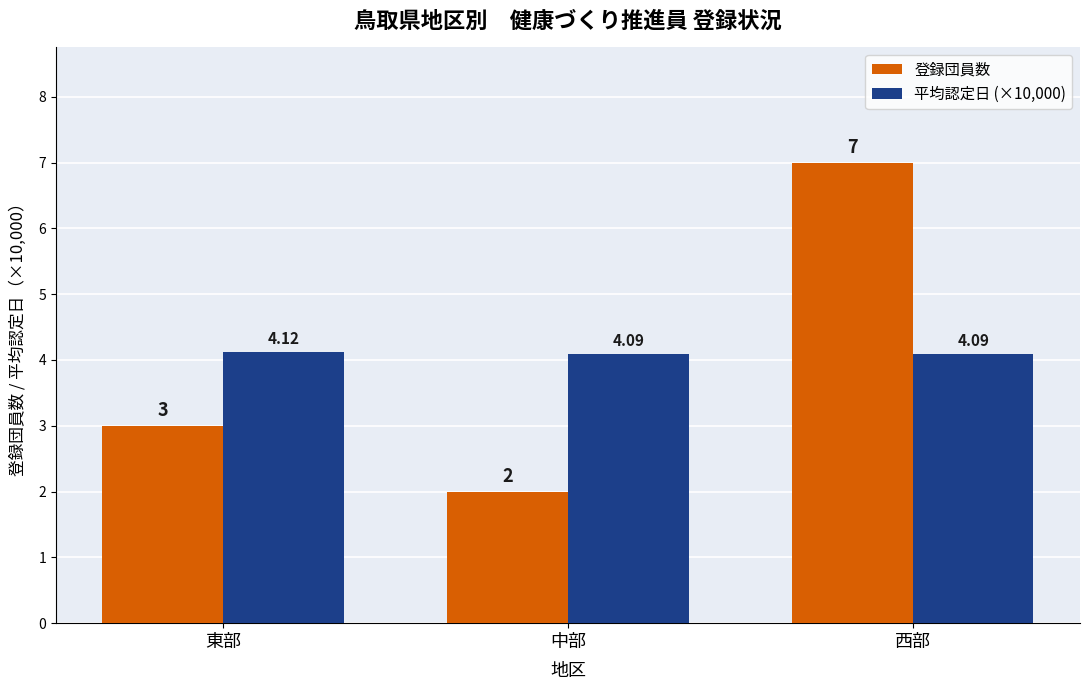

How many categories are shown in the chart?

3